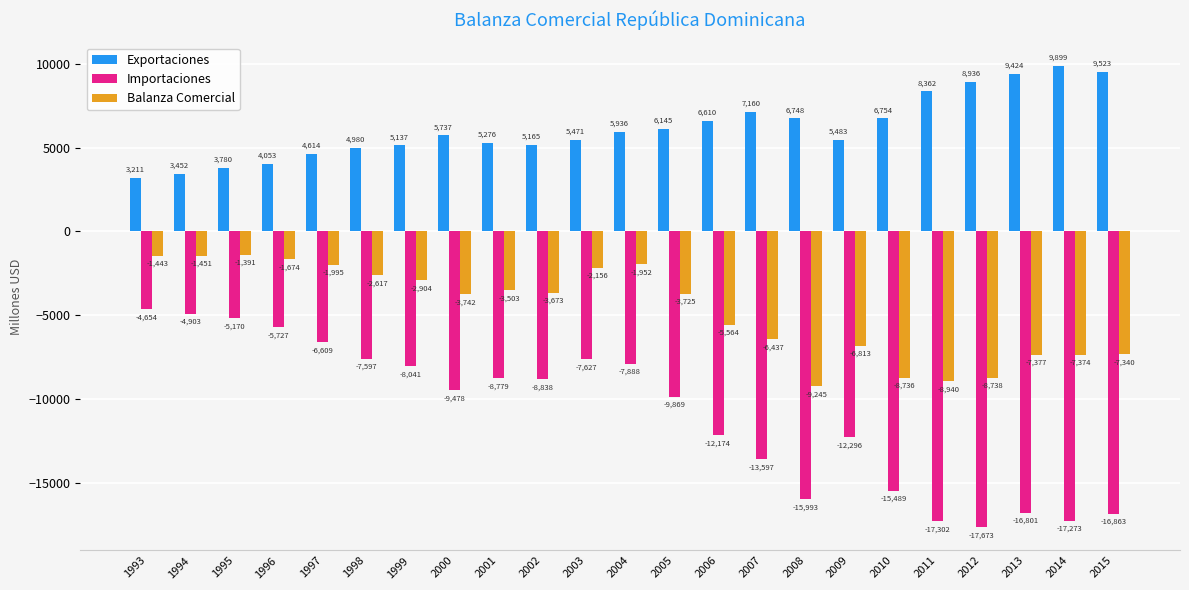

Which category has the highest value across all series?

2014